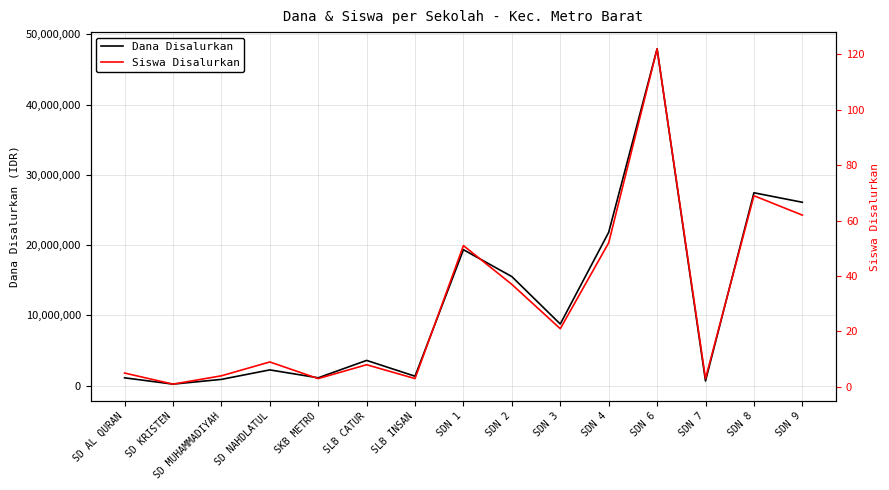

Reading left to right, what are all the values shown in this chart?

Dana Disalurkan: 1125000	225000	900000	2250000	1125000	3600000	1350000	19350000	15525000	8775000	21825000	47925000	675000	27450000	26100000
Siswa Disalurkan: 5	1	4	9	3	8	3	51	37	21	52	122	3	69	62